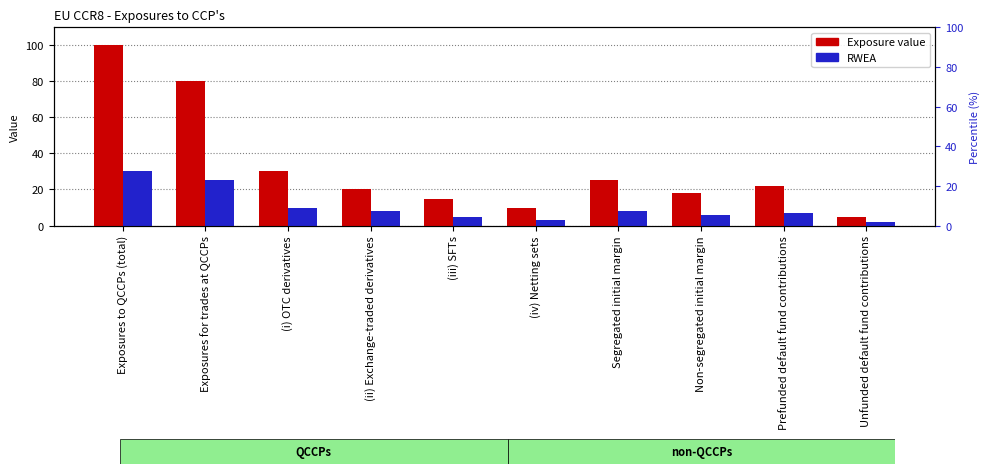

Is it true that RWEA equals 11 at Prefunded default fund contributions?

False